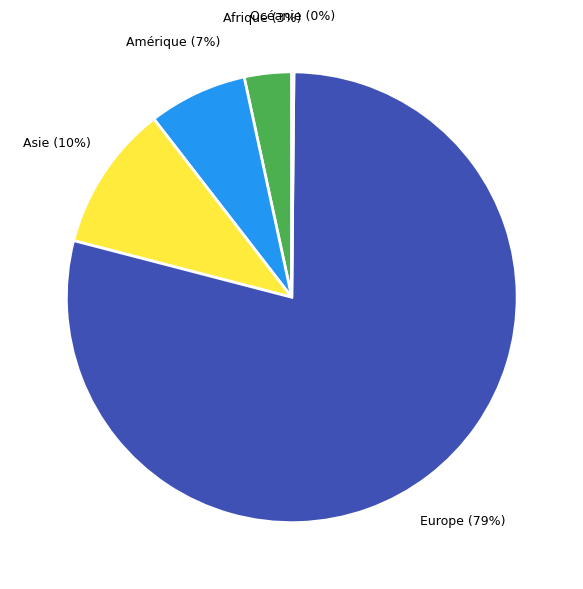

Do Afrique and Europe together represent more than half of the pie?

Yes